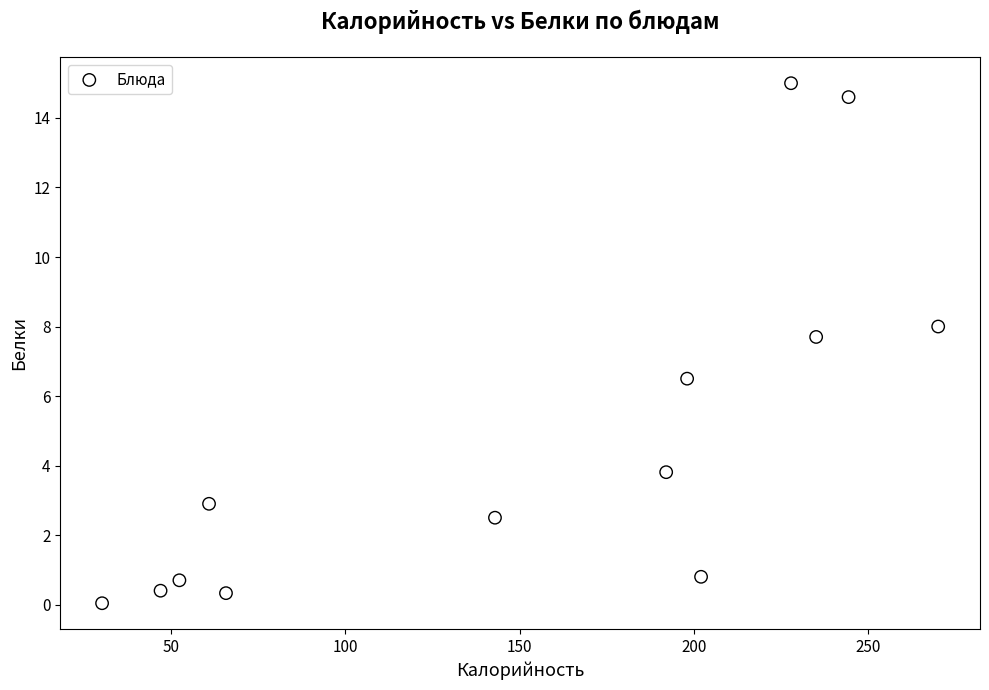

What is the range of X values (max minus min)?

239.8